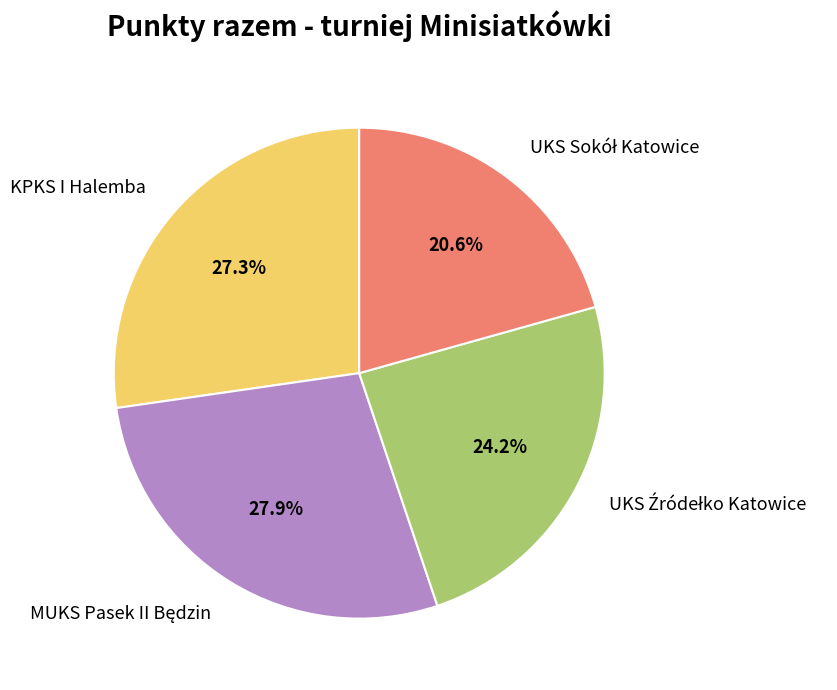

Does KPKS I Halemba account for over 50% of the chart?

No